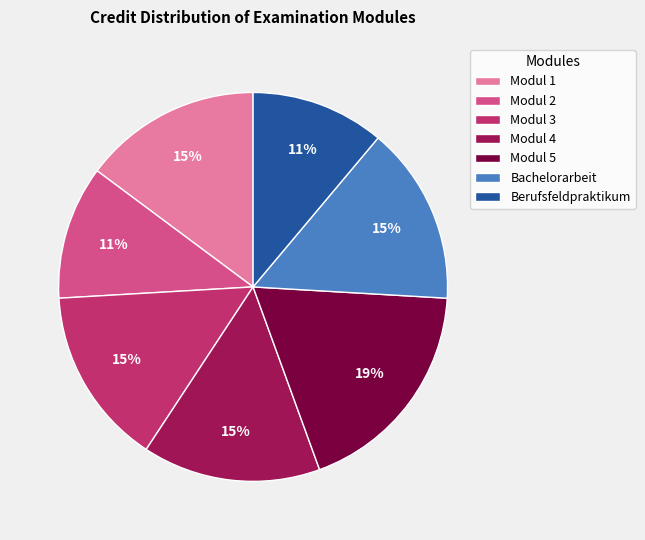

Combined, do Modul 1 and Modul 5 account for over 50%?

No